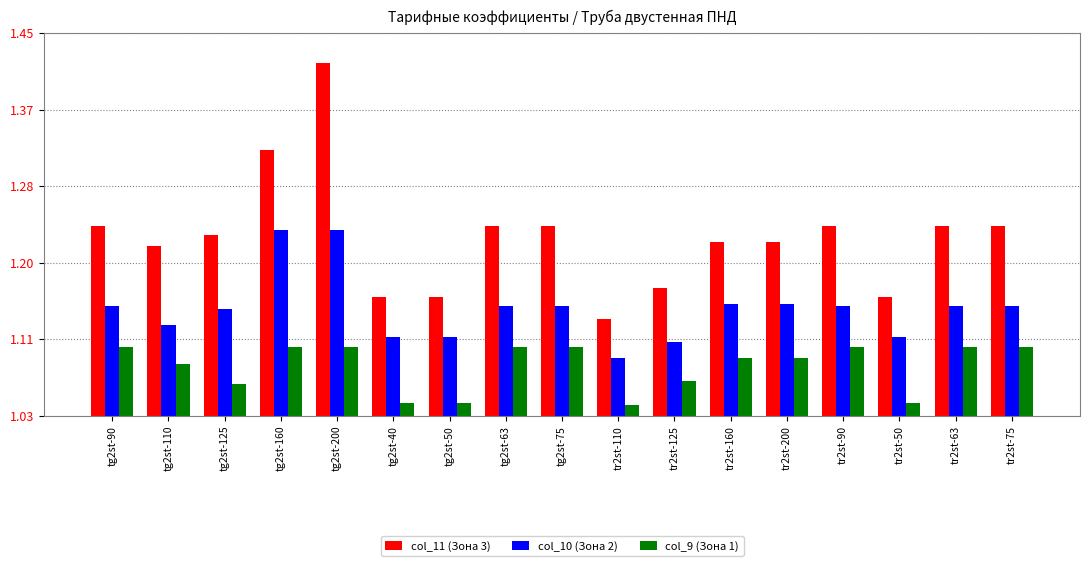

What are all the series names shown in the legend?

col_11 (Зона 3), col_10 (Зона 2), col_9 (Зона 1)